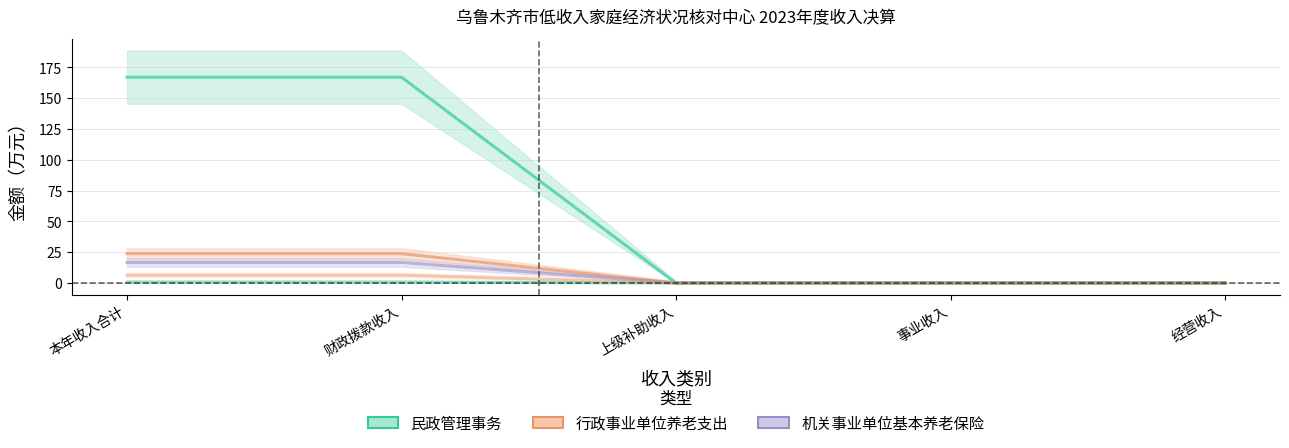

What is the average value of the 事业单位离退休 series?

0.3